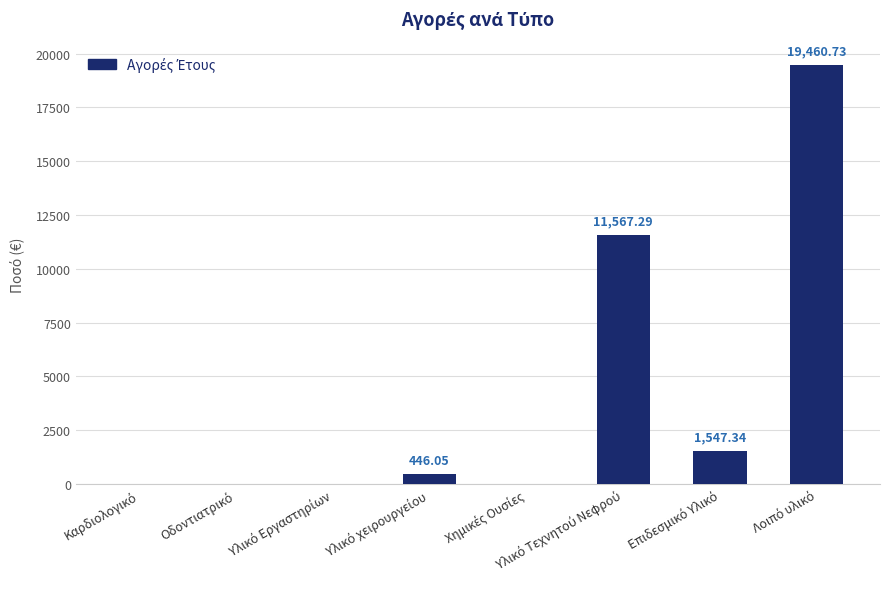

What is the sum of all values?

33021.4